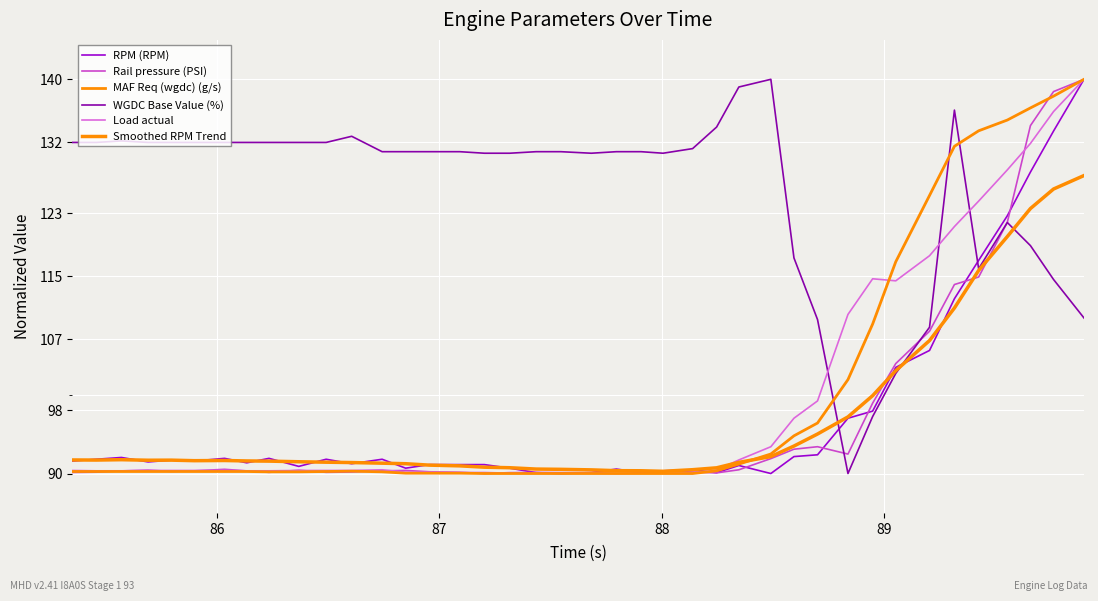

How many lines are shown in the chart?

6